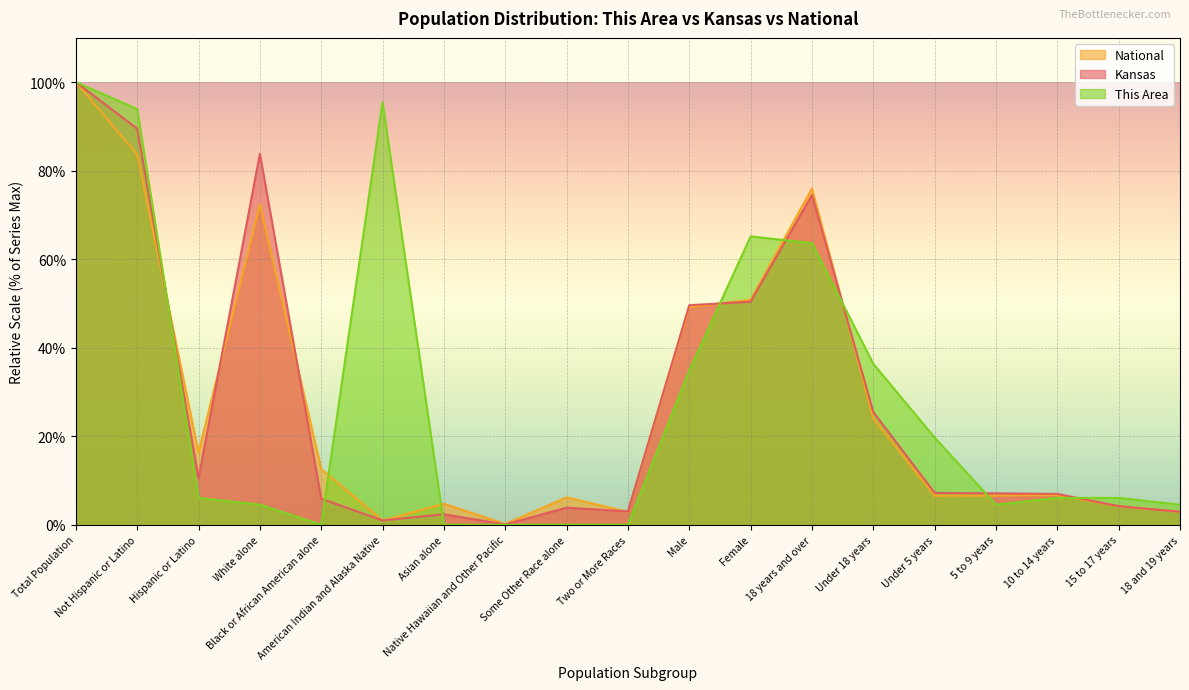

Between 10 to 14 years and Hispanic or Latino, which is larger?

Hispanic or Latino